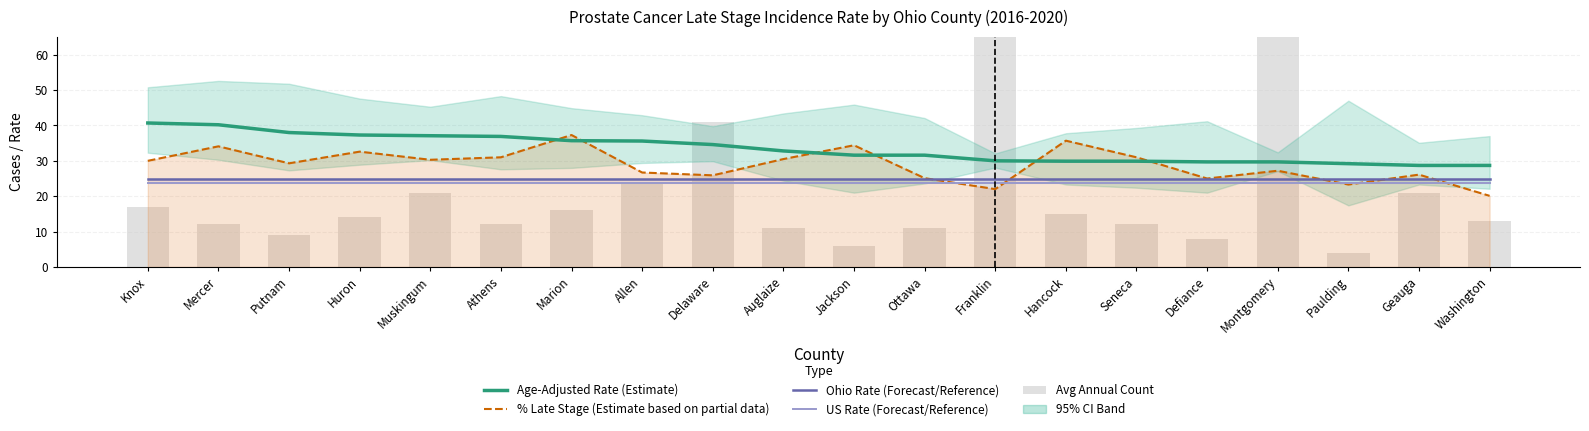

The Avg Annual Count series shows 16.0 at Marion. True or false?

True